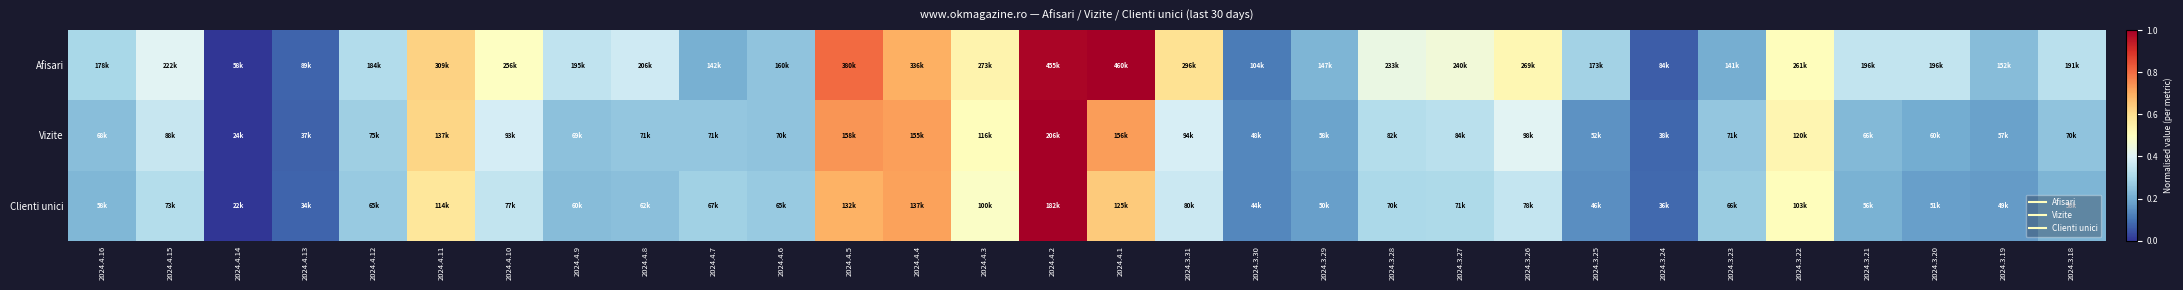

List the series in order of their overall mean, highest first.

Afisari, Vizite, Clienti unici